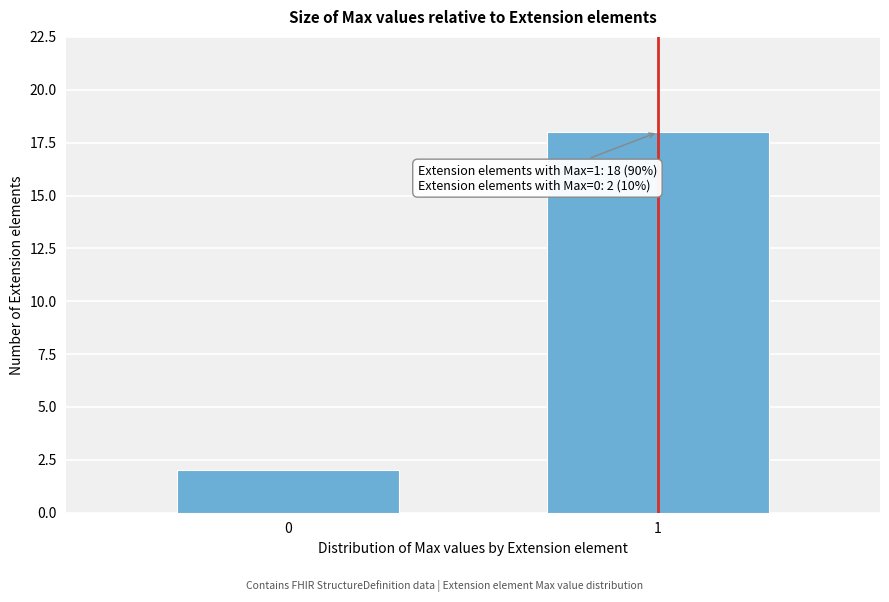

Reading right to left, transcribe all the data shown in this chart.

18	2